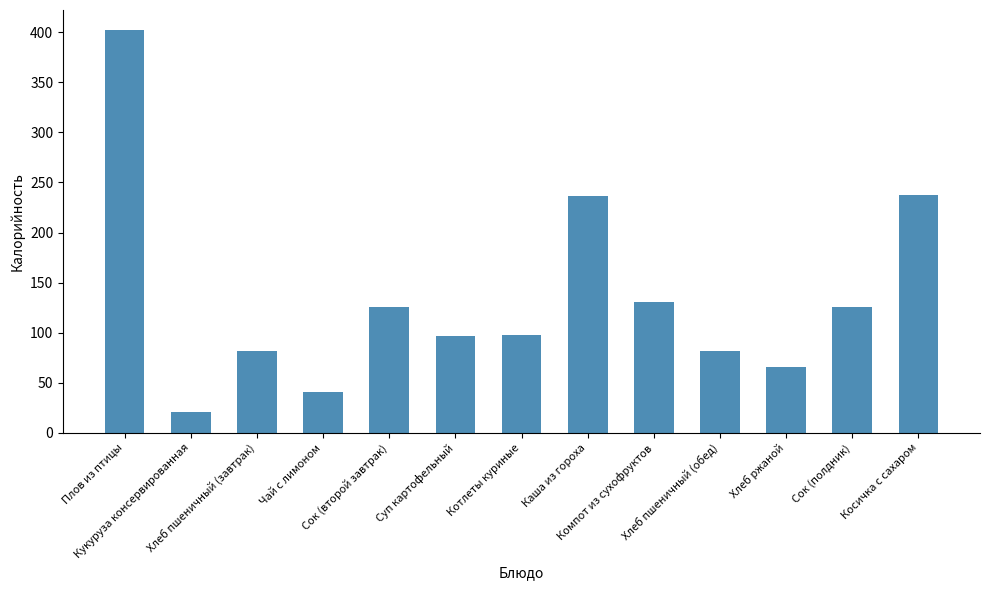

What is the value of the 12th bar from the left?

126